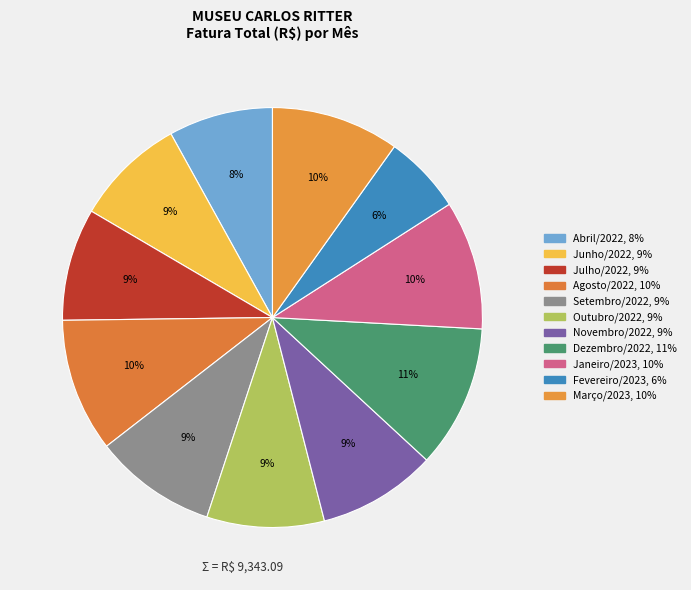

Count the number of slices in the pie.

11